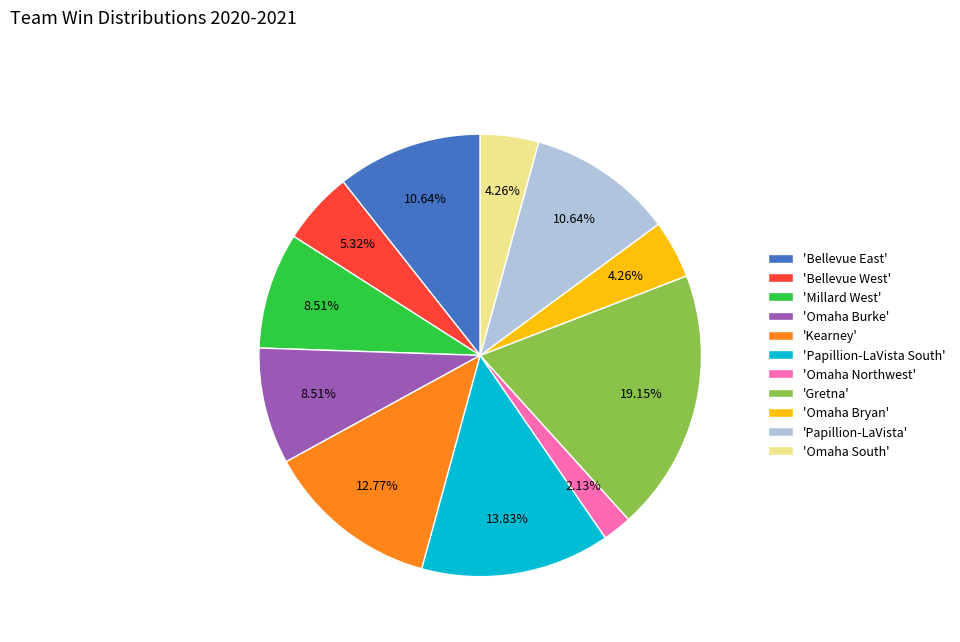

Is there a majority slice in this chart?

No